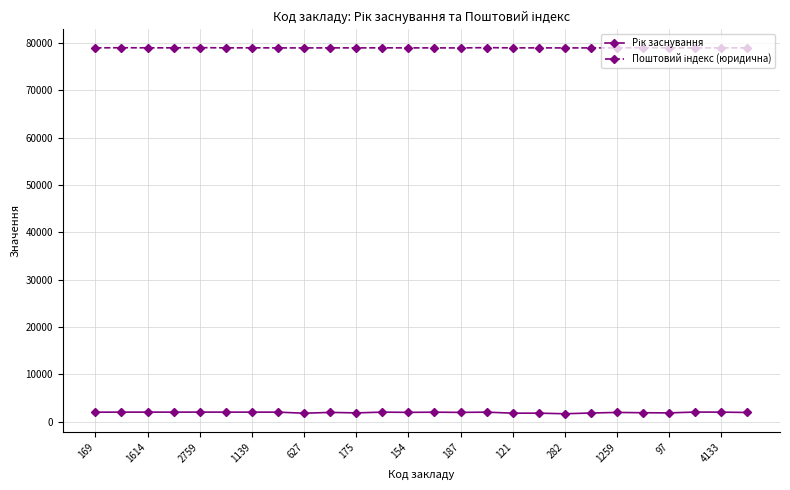

How many categories are shown in the chart?

26